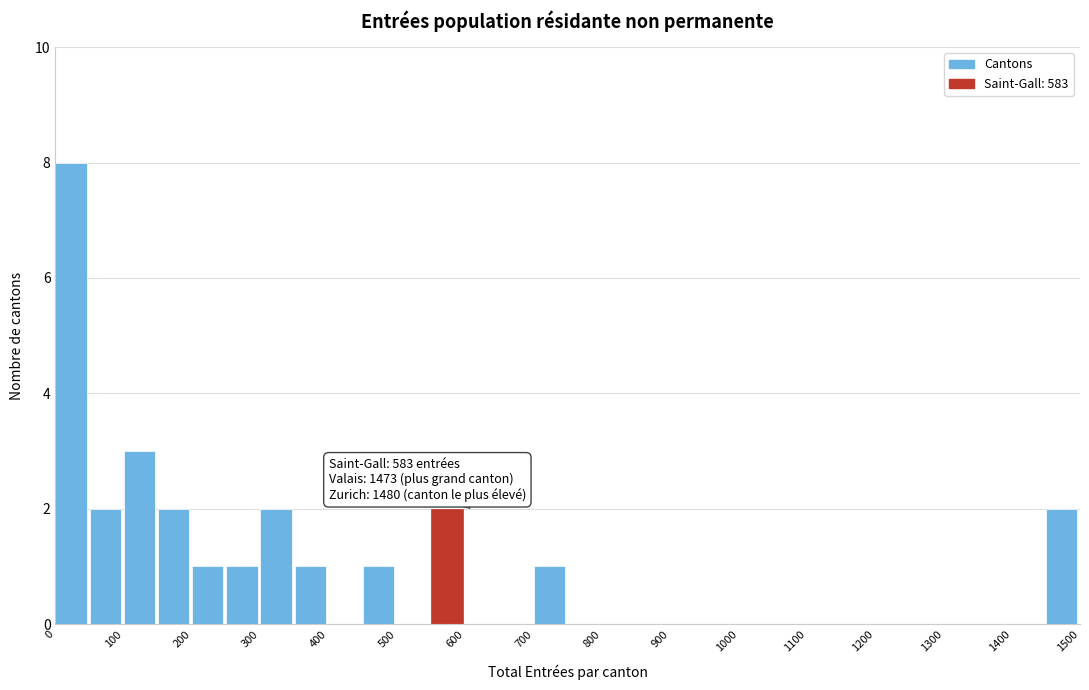

Which range on the x-axis has the tallest bar?

0 to 50